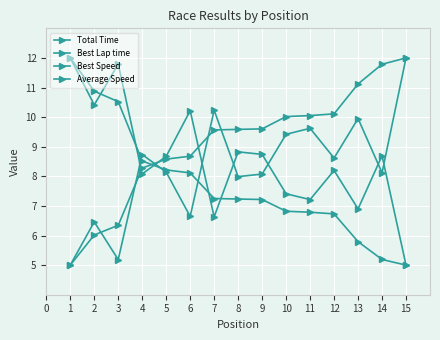

What is the total value across all series at 7?

33.7